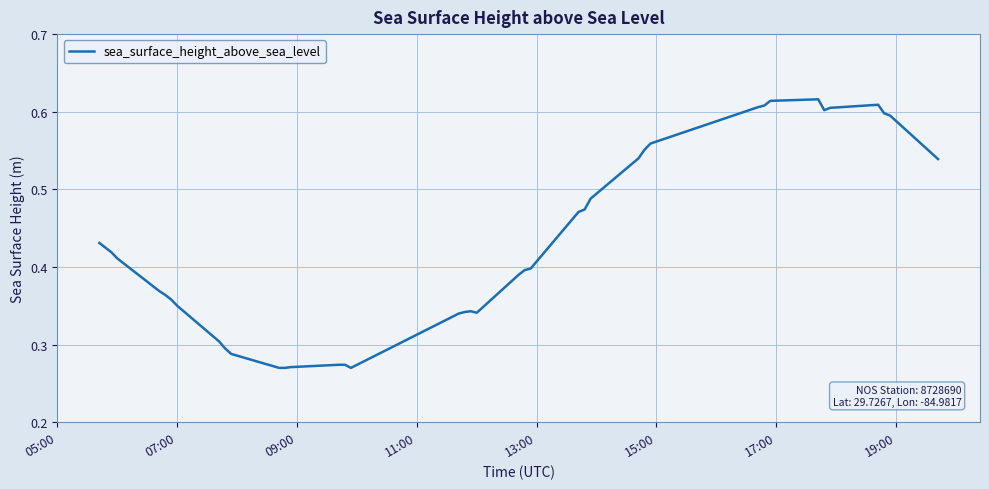

How many lines are shown in the chart?

1